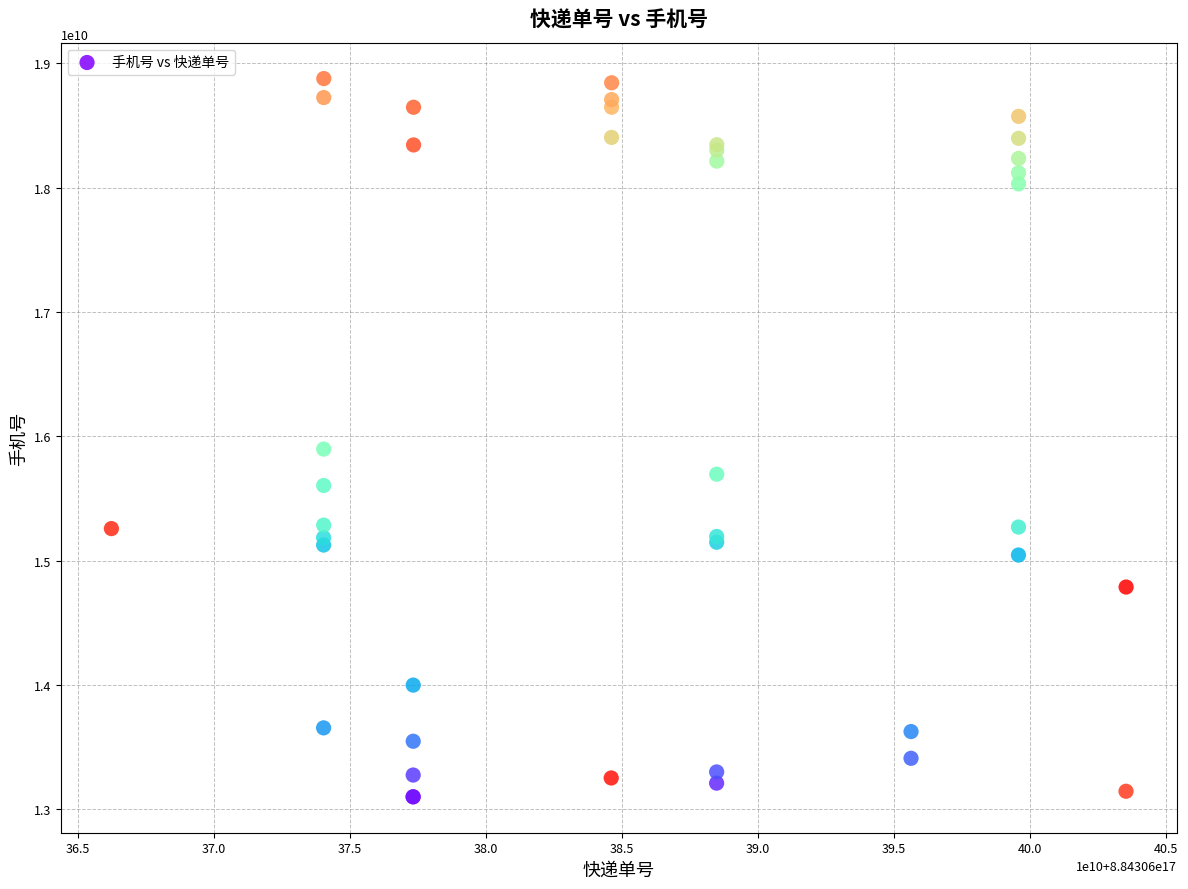

What Y value in the scatter plot is closest to 15988749465?

15897122241